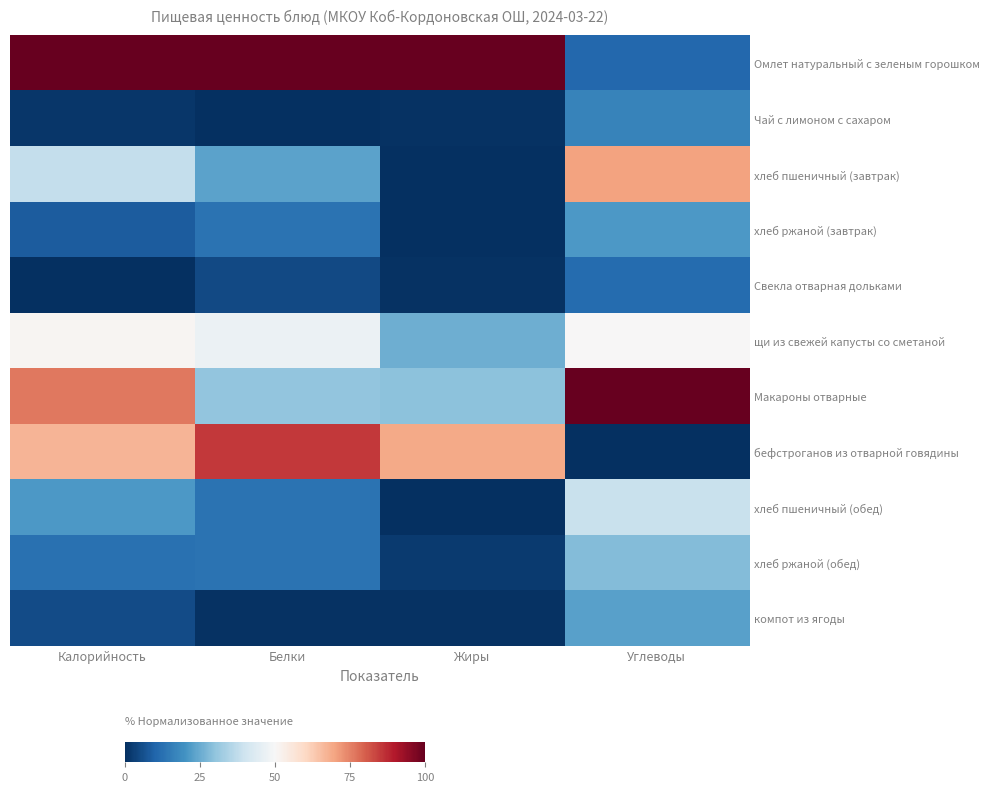

Reading right to left, extract all data points from this chart.

Омлет натуральный с зеленым горошком: Углеводы=10.8	Жиры=100.0	Белки=100.0	Калорийность=100.0
Чай с лимоном с сахаром: Углеводы=16.4	Жиры=0.6	Белки=0.0	Калорийность=1.4
хлеб пшеничный (завтрак): Углеводы=70.3	Жиры=0.0	Белки=23.2	Калорийность=38.2
хлеб ржаной (завтрак): Углеводы=21.3	Жиры=0.0	Белки=13.0	Калорийность=8.5
Свекла отварная дольками: Углеводы=11.5	Жиры=0.6	Белки=5.1	Калорийность=0.0
щи из свежей капусты со сметаной: Углеводы=50.3	Жиры=25.6	Белки=47.1	Калорийность=50.9
Макароны отварные: Углеводы=100.0	Жиры=29.4	Белки=30.4	Калорийность=76.4
бефстроганов из отварной говядины: Углеводы=0.0	Жиры=68.9	Белки=85.5	Калорийность=67.0
хлеб пшеничный (обед): Углеводы=38.8	Жиры=0.0	Белки=13.0	Калорийность=21.2
хлеб ржаной (обед): Углеводы=28.4	Жиры=2.0	Белки=12.9	Калорийность=12.8
компот из ягоды: Углеводы=22.7	Жиры=0.6	Белки=0.7	Калорийность=5.2